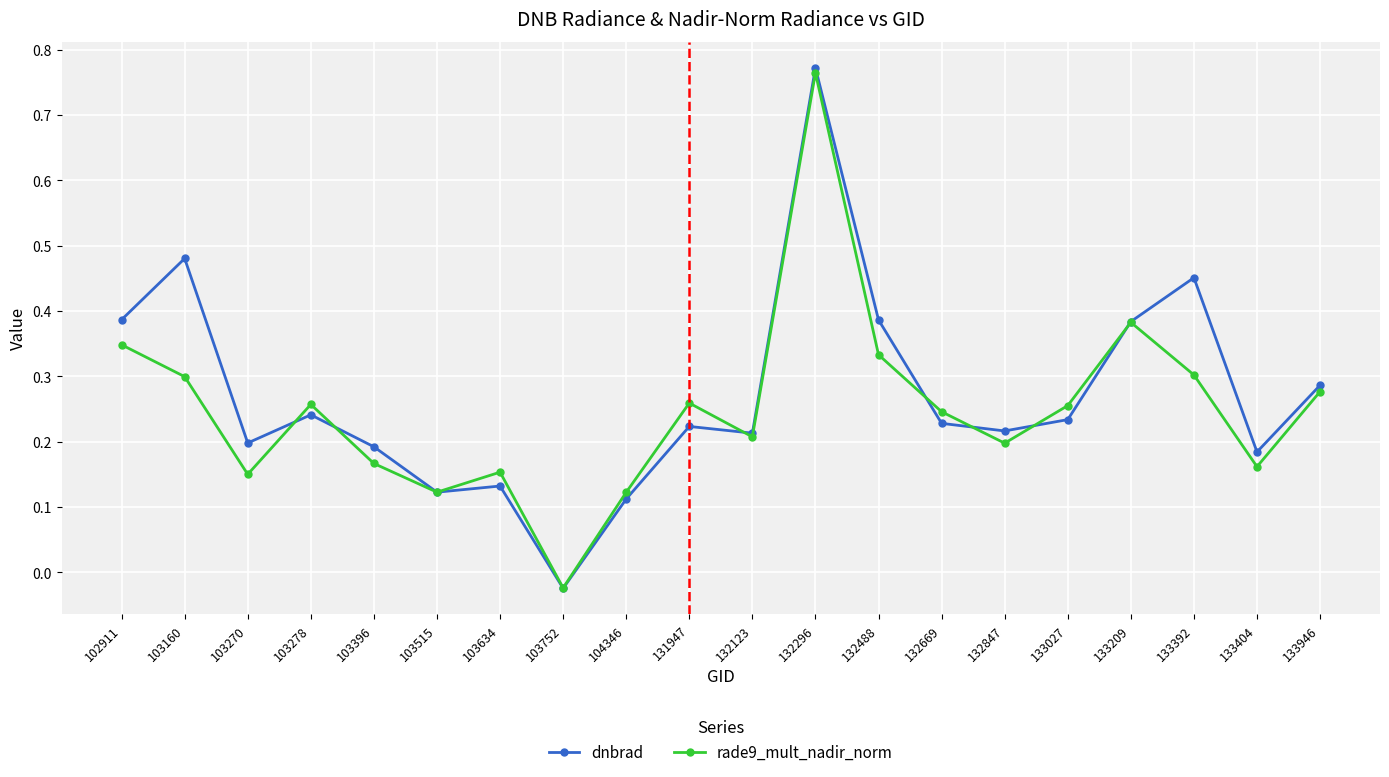

Is it true that rade9_mult_nadir_norm equals 0.3 at 132488?

True